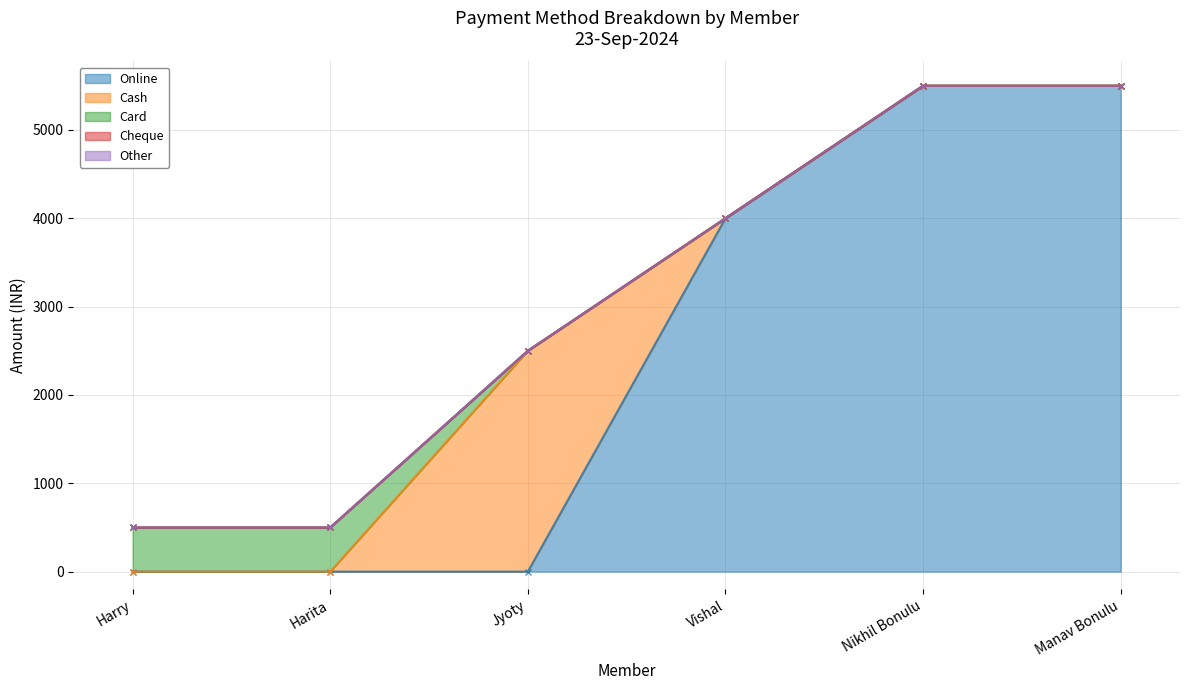

Between Vishal and Nikhil Bonulu, which series saw the biggest shift?

Online